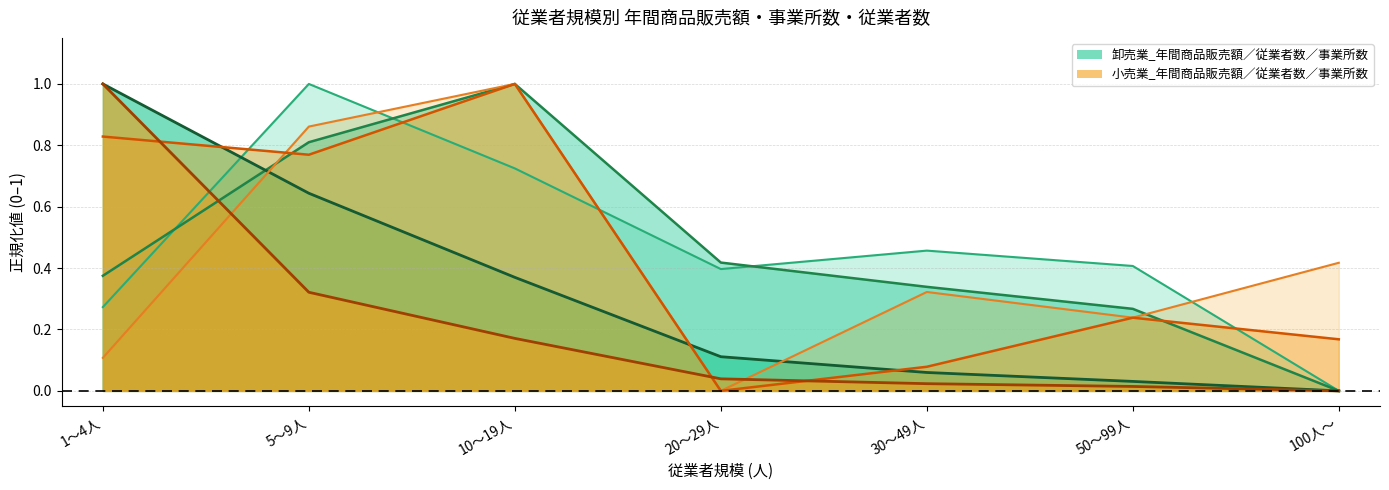

What is the label of the 6th point from the right?

5～9人